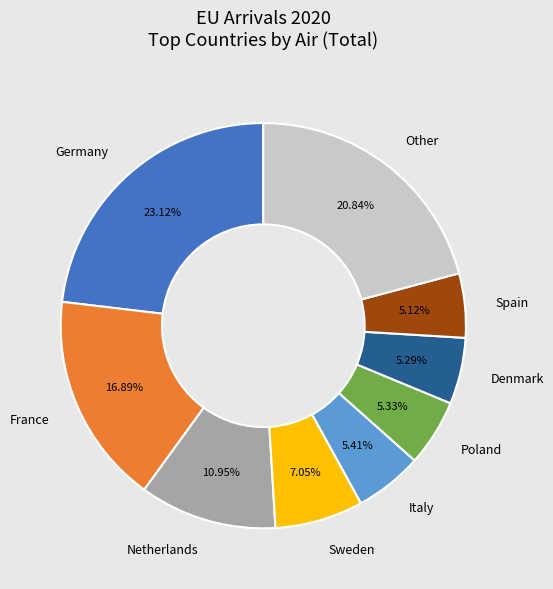

Do Poland and Spain together represent more than half of the pie?

No